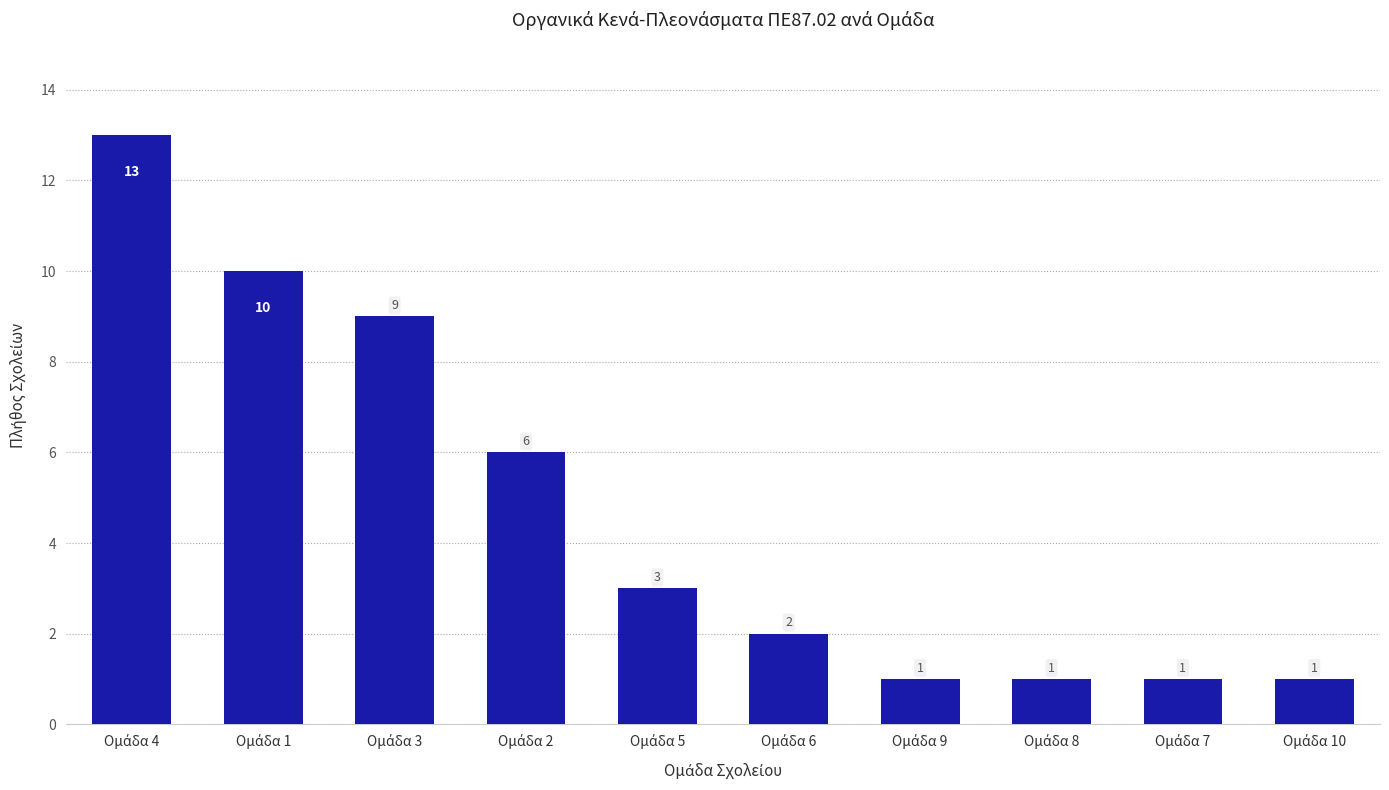

What is the value of the 5th bar from the left?

3